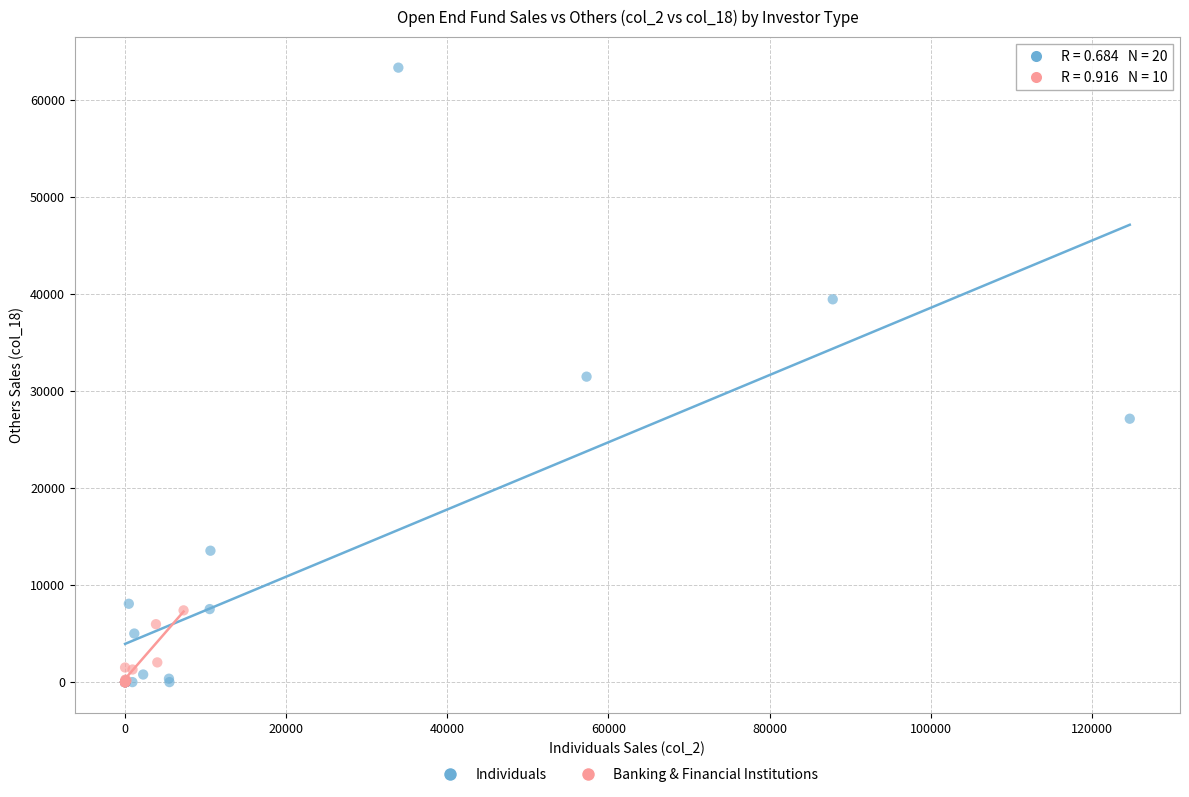

Which series has the widest spread of Y values?

Individuals